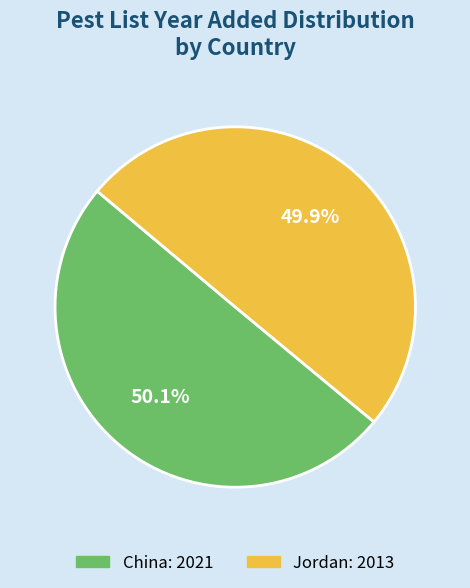

Is it true that China is 61% of the pie?

False